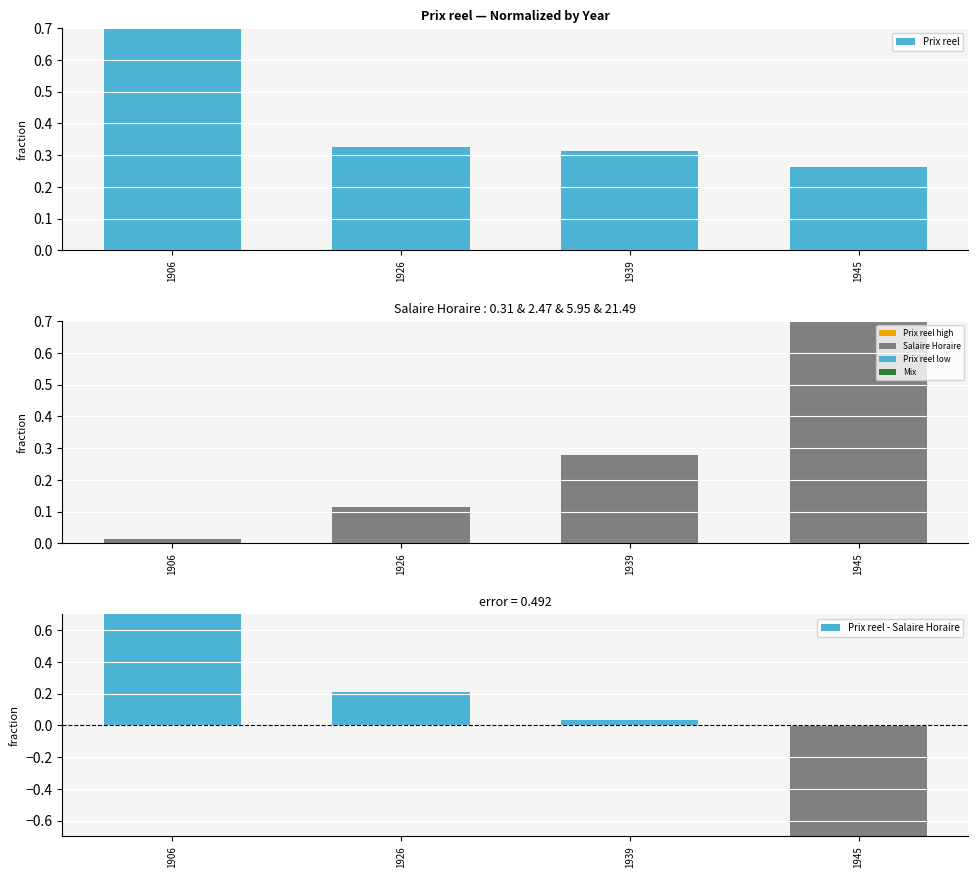

At which label does Prix reel - Salaire Horaire reach its peak?

1906